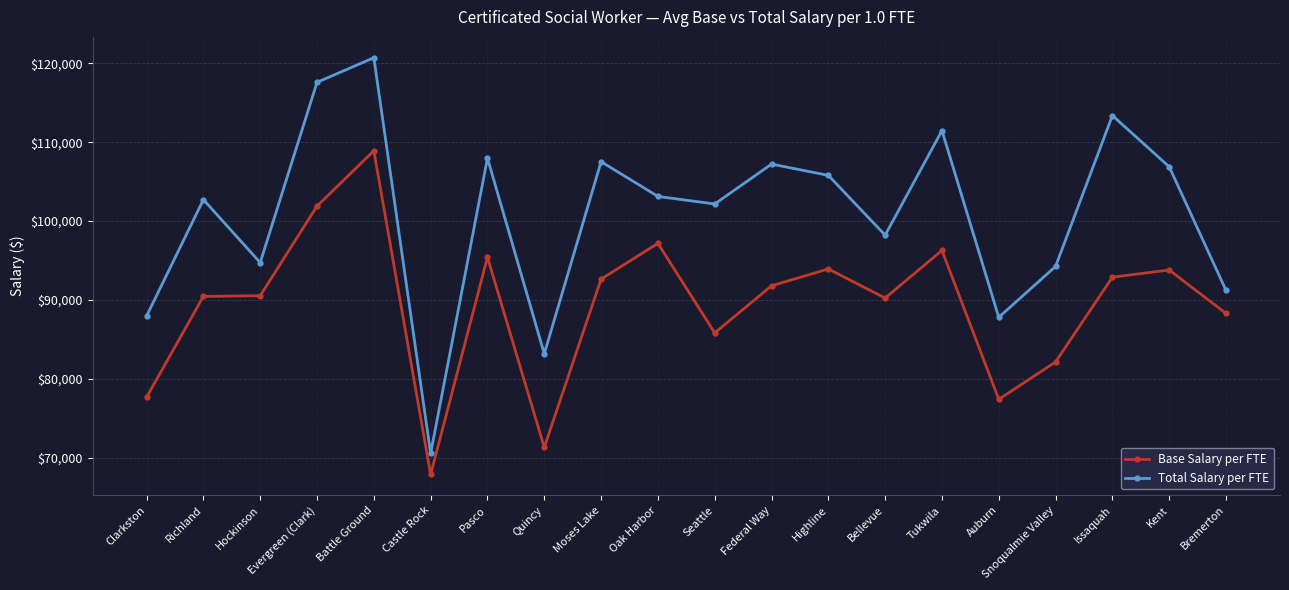

What is the difference between the maximum and second lowest values in the Base Salary per FTE series?

37613